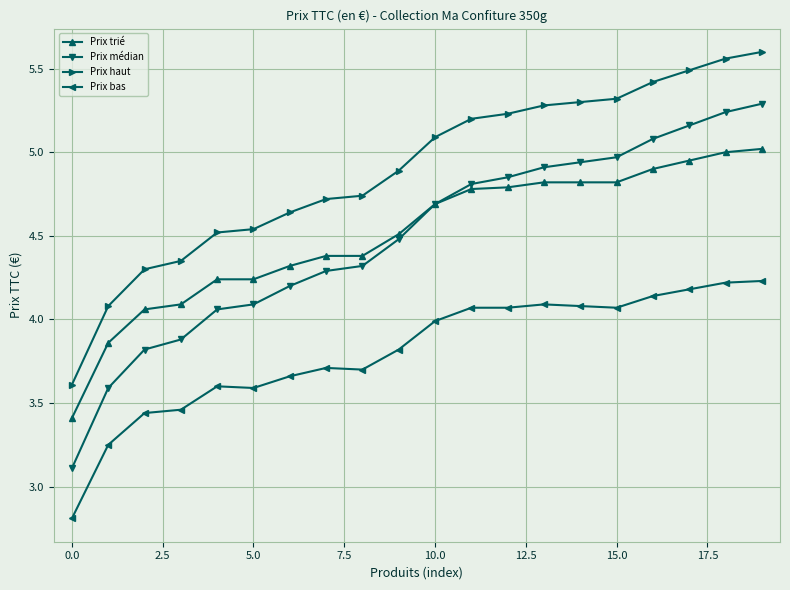

Which series has the largest total across all categories?

Prix haut